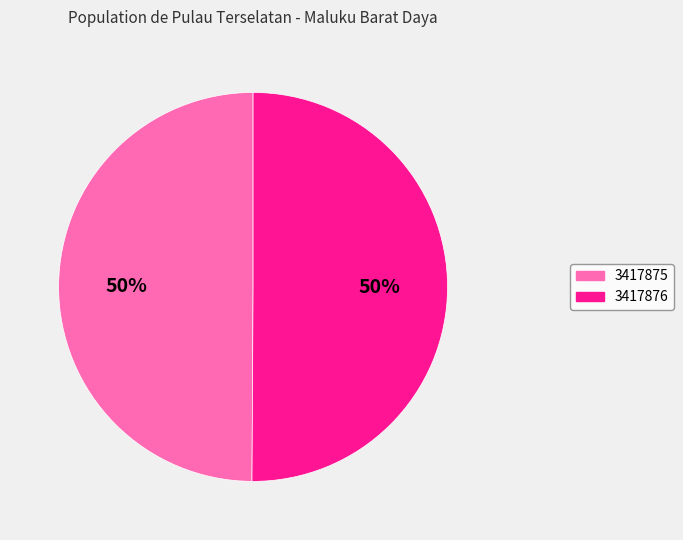

To the nearest percent, what is the average slice percentage?

50%